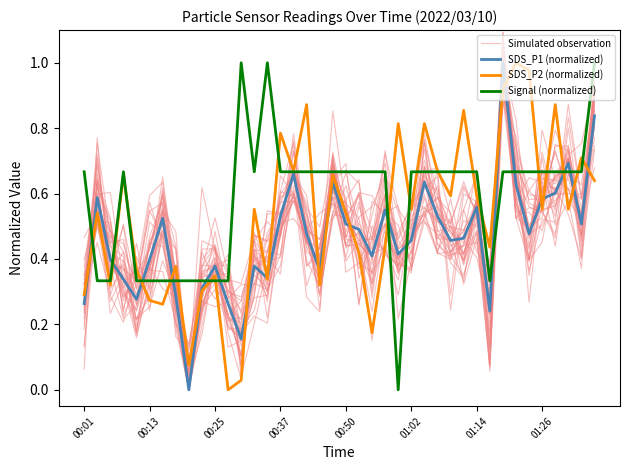

What is the difference between the maximum and minimum values in the SDS_P1 (normalized) series?

1.0